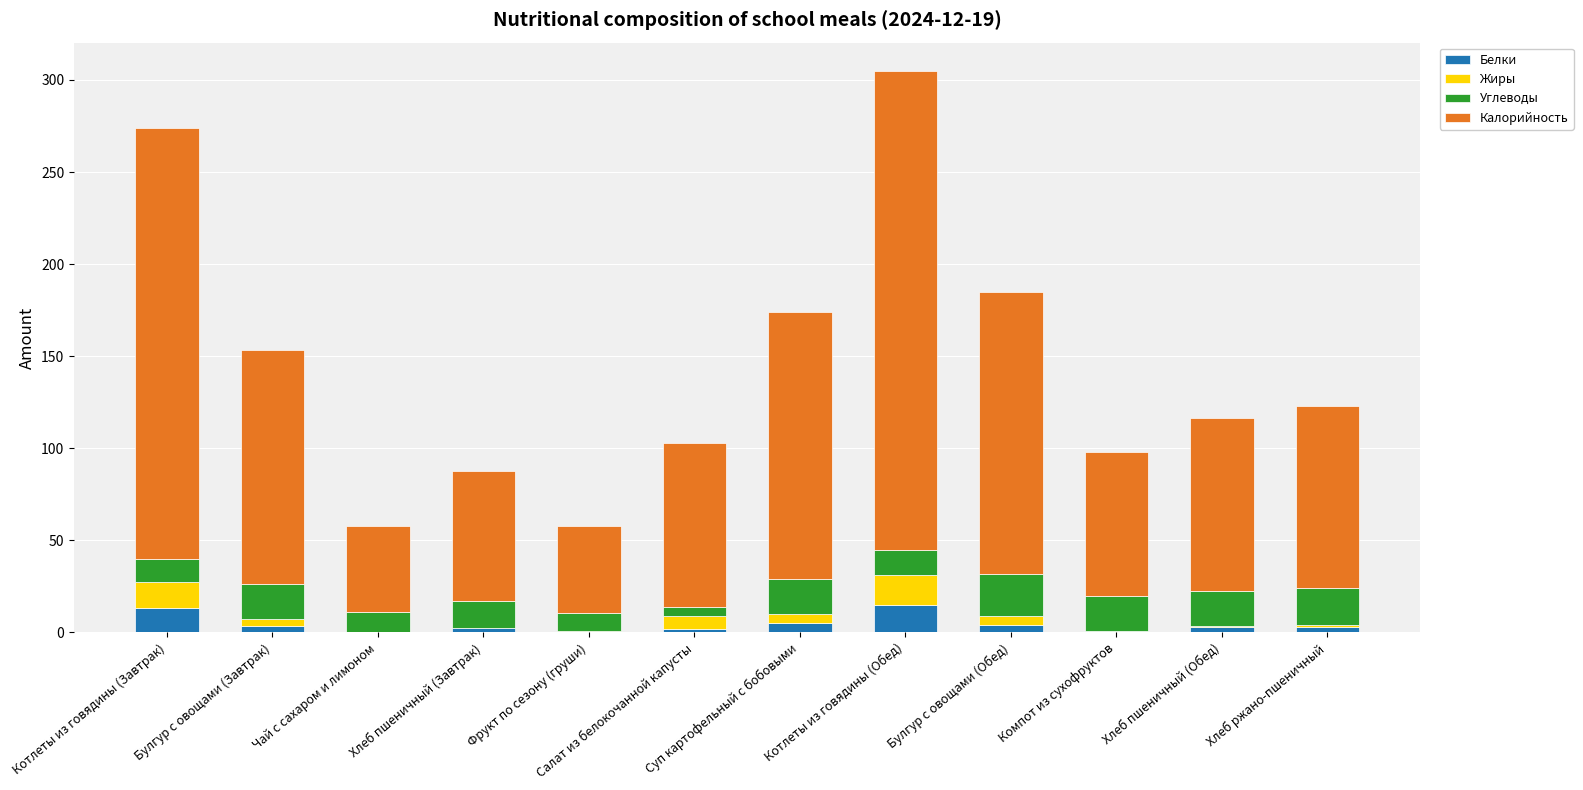

Is it true that Белки equals 25.1 at Котлеты из говядины (Обед)?

False